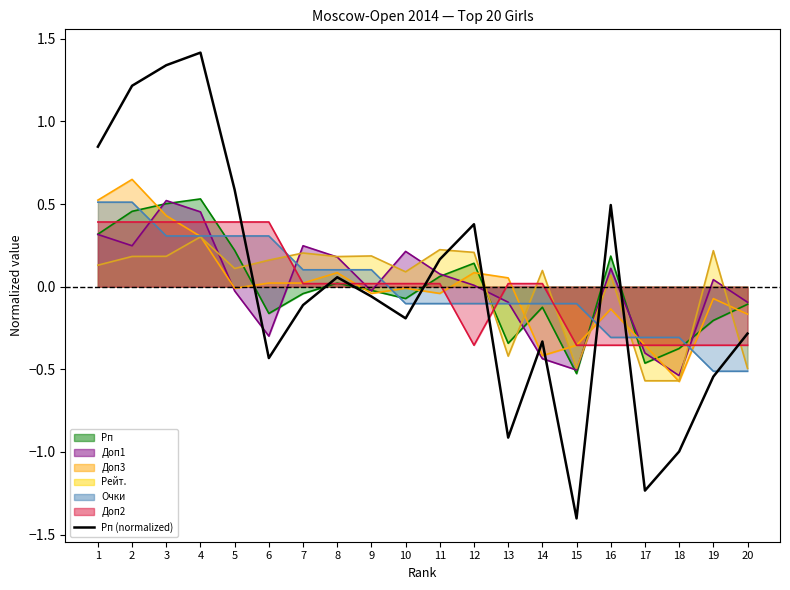

The value at 18 is -1.4. True or false?

False